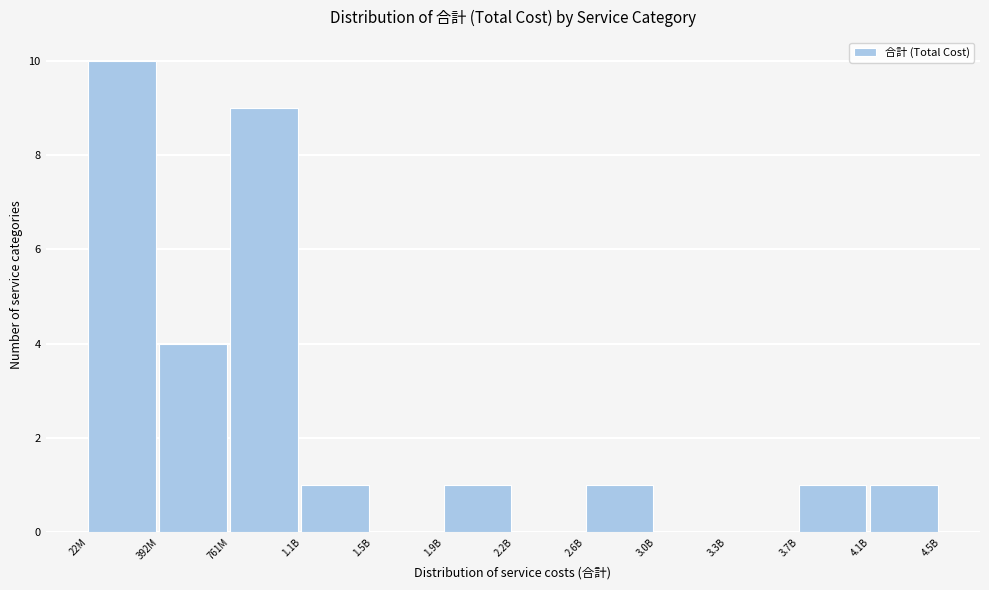

Reading left to right, transcribe all the data shown in this chart.

22M=10	392M=4	761M=9	1.1B=1	1.5B=0	1.9B=1	2.2B=0	2.6B=1	3.0B=0	3.3B=0	3.7B=1	4.1B=1